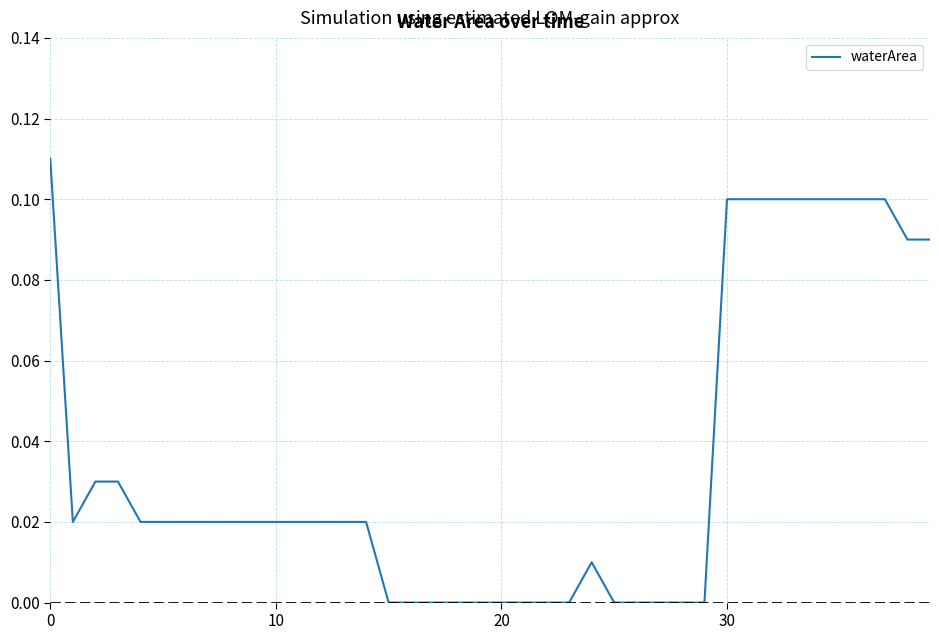

Does the chart display data point markers on the line(s)?

No